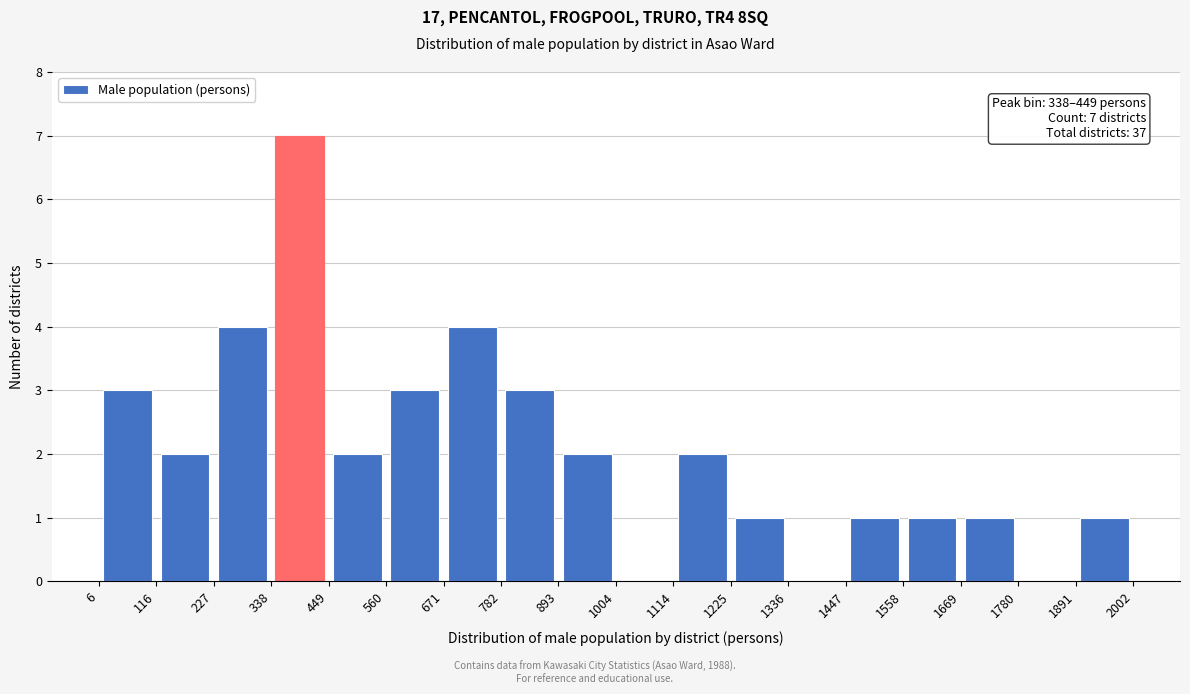

Which range on the x-axis has the tallest bar?

338 to 449